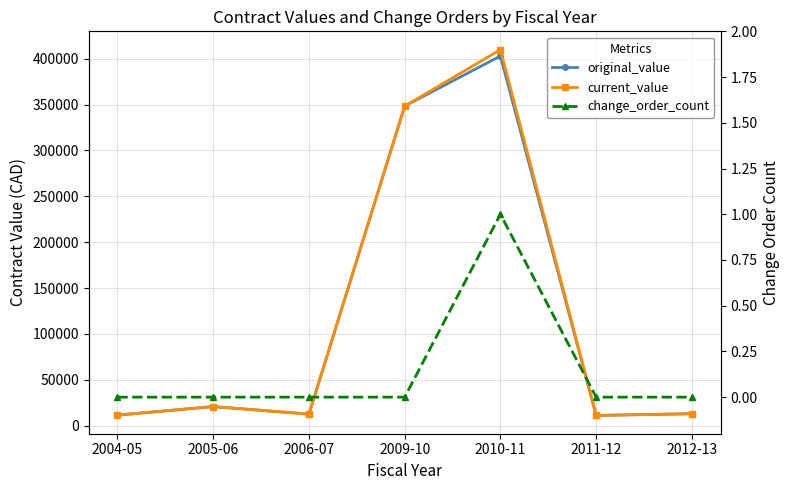

Where is the first local maximum for current_value?

2005-06